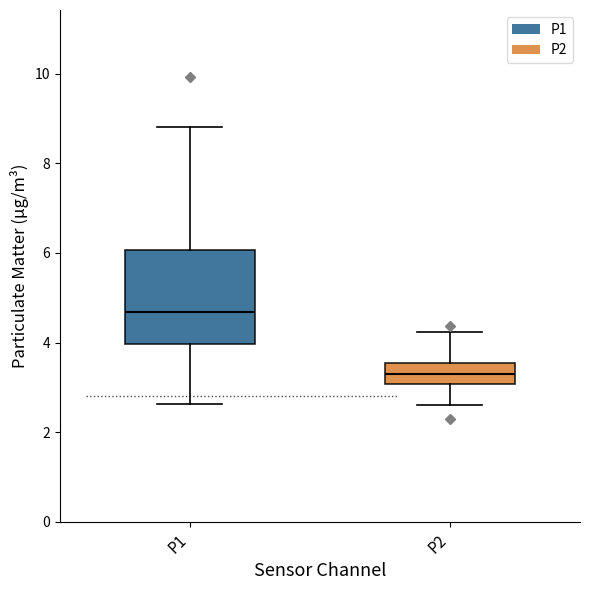

Which box has the lowest median line?

P2